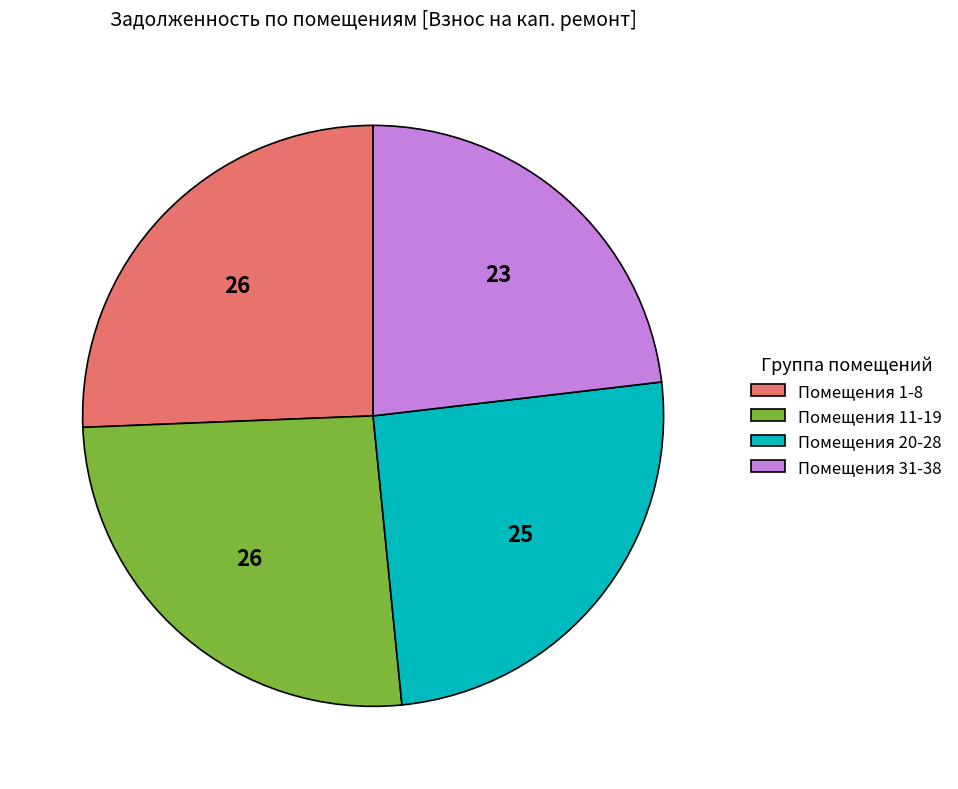

Between Помещения 31-38 and Помещения 1-8, which is larger?

Помещения 1-8